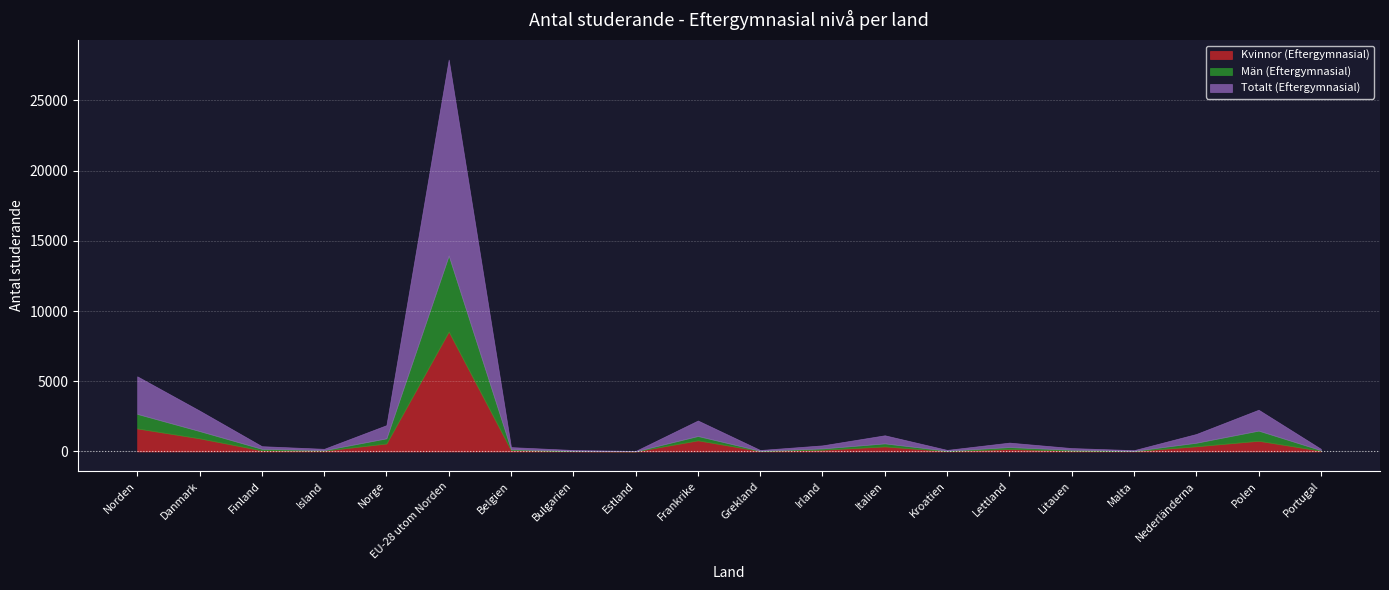

What is the difference between the Män (Eftergymnasial) values at Polen and Malta?

706